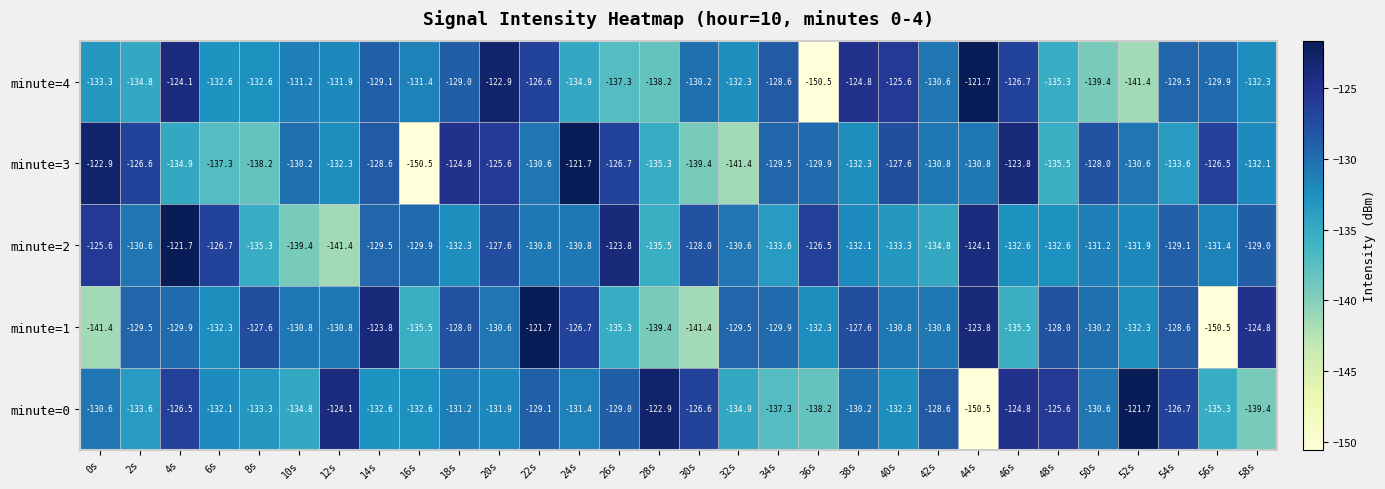

Which series has the largest total across all categories?

minute=2